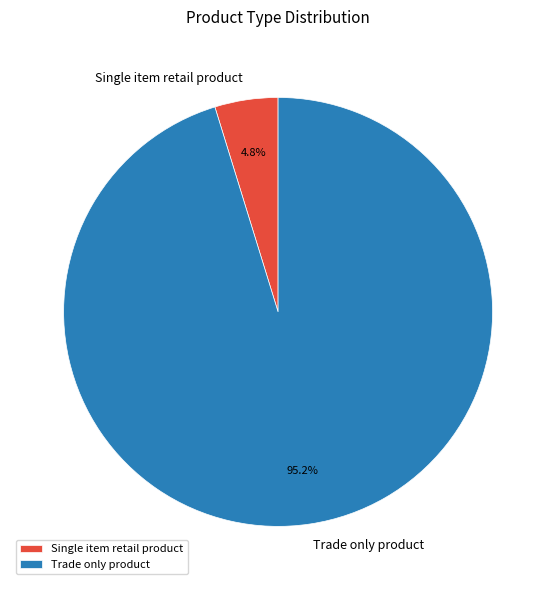

Combined, do Trade only product and Single item retail product account for over 50%?

Yes